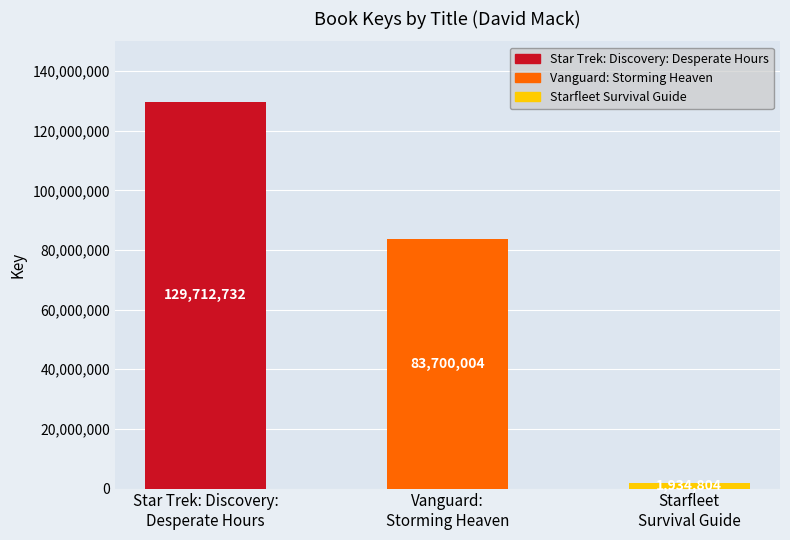

What is the sum of the values at Star Trek: Discovery:
Desperate Hours and Starfleet
Survival Guide?

131647536